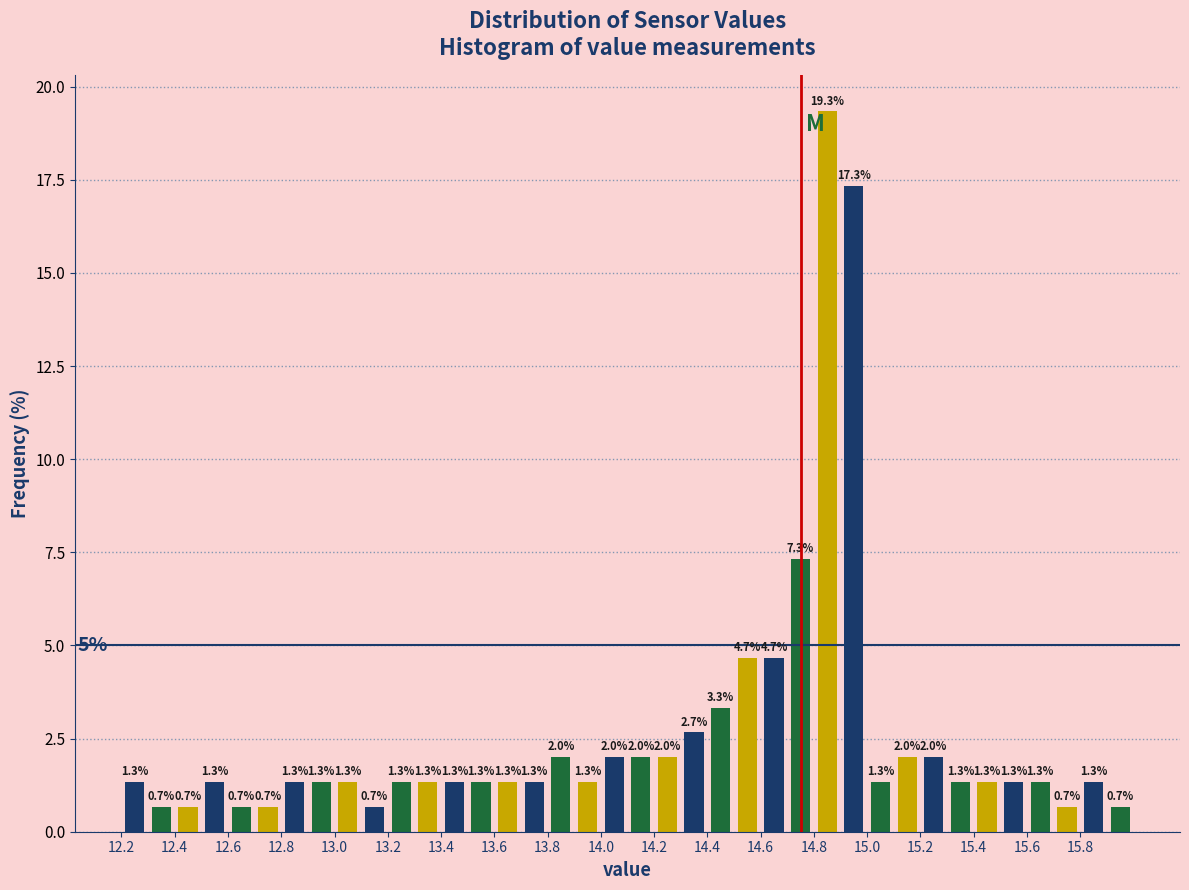

Reading left to right, list every bar in this chart as the range it spans on the x-axis followed by its height.

12.2 to 12.3: 1.3
12.3 to 12.4: 0.7
12.4 to 12.5: 0.7
12.5 to 12.6: 1.3
12.6 to 12.7: 0.7
12.7 to 12.8: 0.7
12.8 to 12.9: 1.3
12.9 to 13.0: 1.3
13.0 to 13.1: 1.3
13.1 to 13.2: 0.7
13.2 to 13.3: 1.3
13.3 to 13.4: 1.3
13.4 to 13.5: 1.3
13.5 to 13.6: 1.3
13.6 to 13.7: 1.3
13.7 to 13.8: 1.3
13.8 to 13.9: 2.0
13.9 to 14.0: 1.3
14.0 to 14.1: 2.0
14.1 to 14.2: 2.0
14.2 to 14.3: 2.0
14.3 to 14.4: 2.7
14.4 to 14.5: 3.3
14.5 to 14.6: 4.7
14.6 to 14.7: 4.7
14.7 to 14.8: 7.3
14.8 to 14.9: 19.3
14.9 to 15.0: 17.3
15.0 to 15.1: 1.3
15.1 to 15.2: 2.0
15.2 to 15.3: 2.0
15.3 to 15.4: 1.3
15.4 to 15.5: 1.3
15.5 to 15.6: 1.3
15.6 to 15.7: 1.3
15.7 to 15.8: 0.7
15.8 to 15.9: 1.3
15.9 to 16.0: 0.7